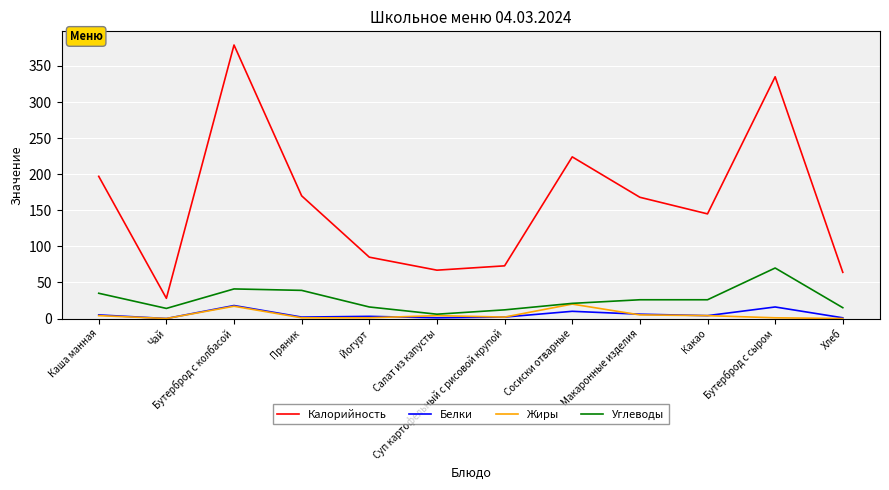

Between Бутерброд с колбасой and Салат из капусты, which series saw the biggest shift?

Калорийность